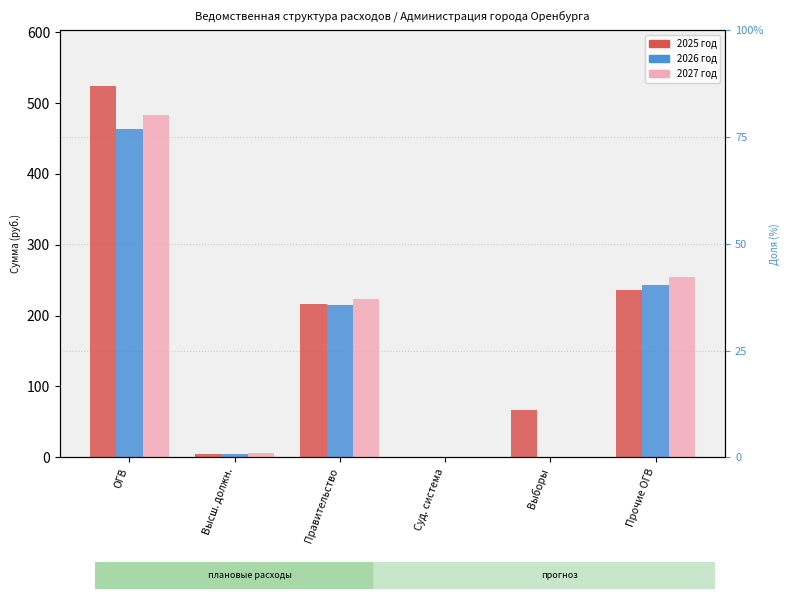

Is the value of 2026 год at Суд. система greater than the value of 2027 год at Высш. должн.?

No